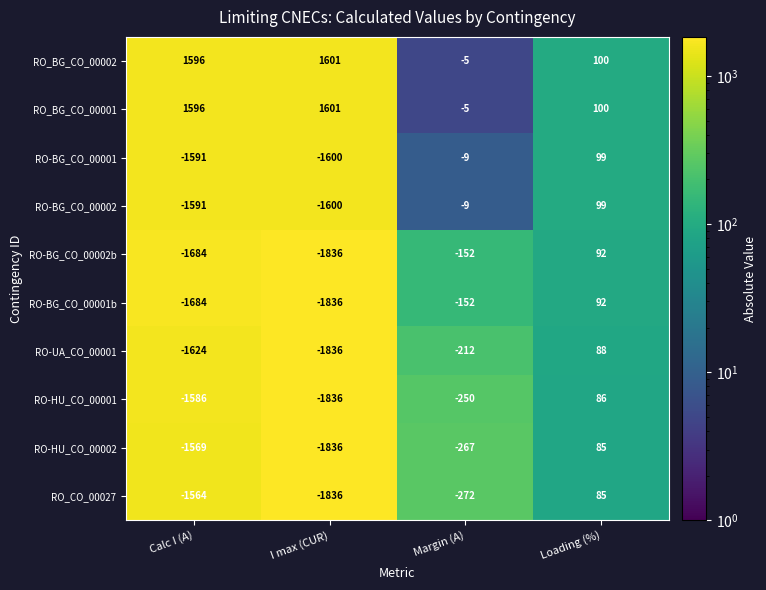

Which category has the lowest value in the RO-BG_CO_00002 series?

I max (CUR)